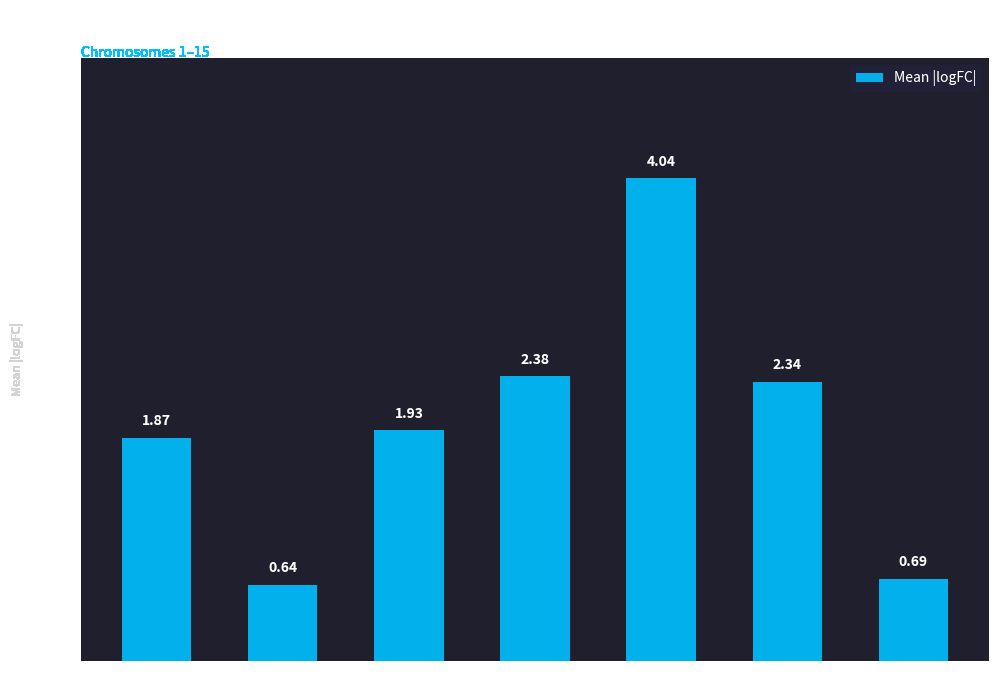

List the labels in order of value, largest first.

Chr 13, Chr 12, Chr 14, Chr 11, Chr 1, Chr 15, Chr 10